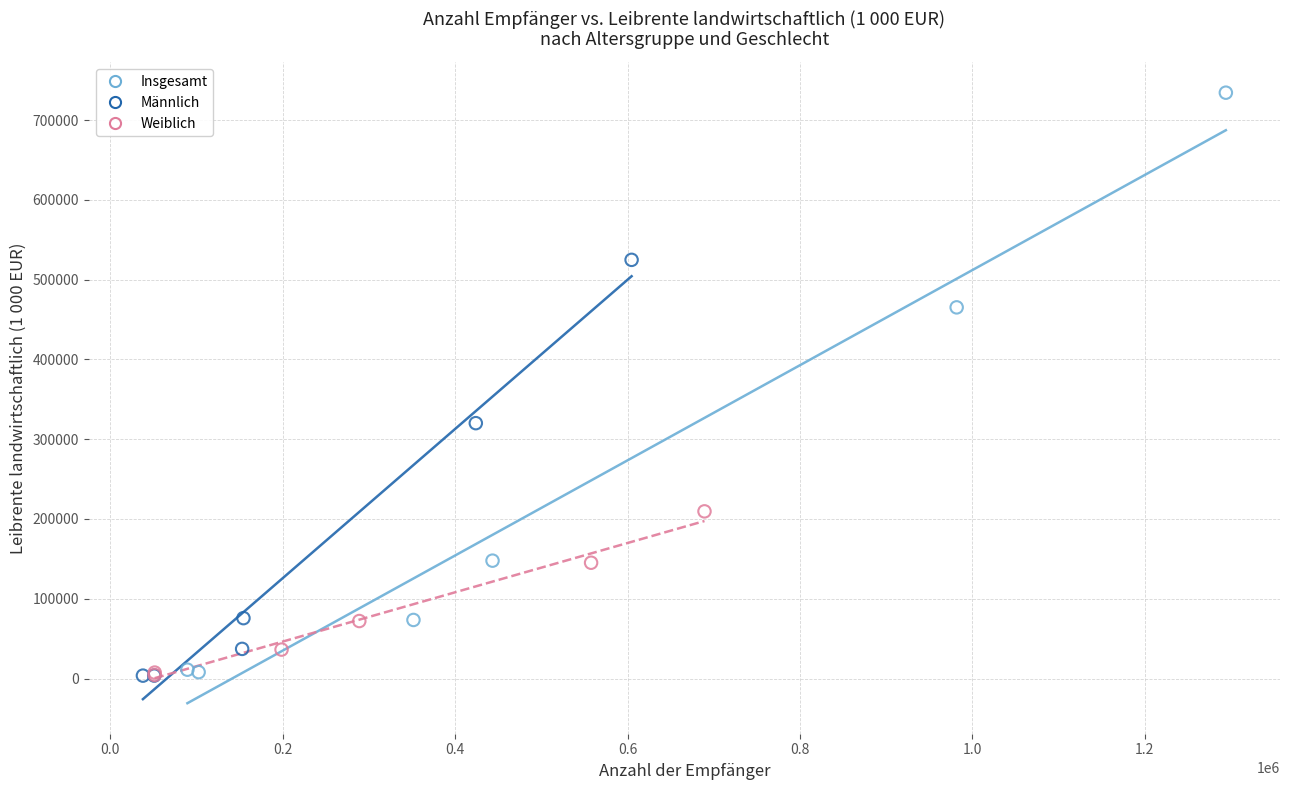

Which series reaches the maximum Y coordinate?

Insgesamt